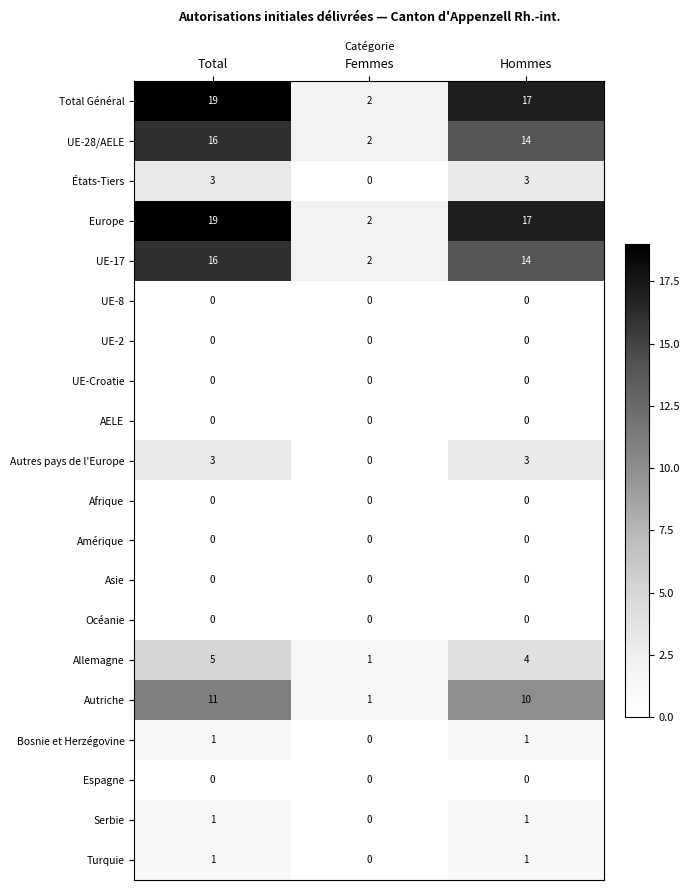

The Turquie series shows -1 at Femmes. True or false?

False